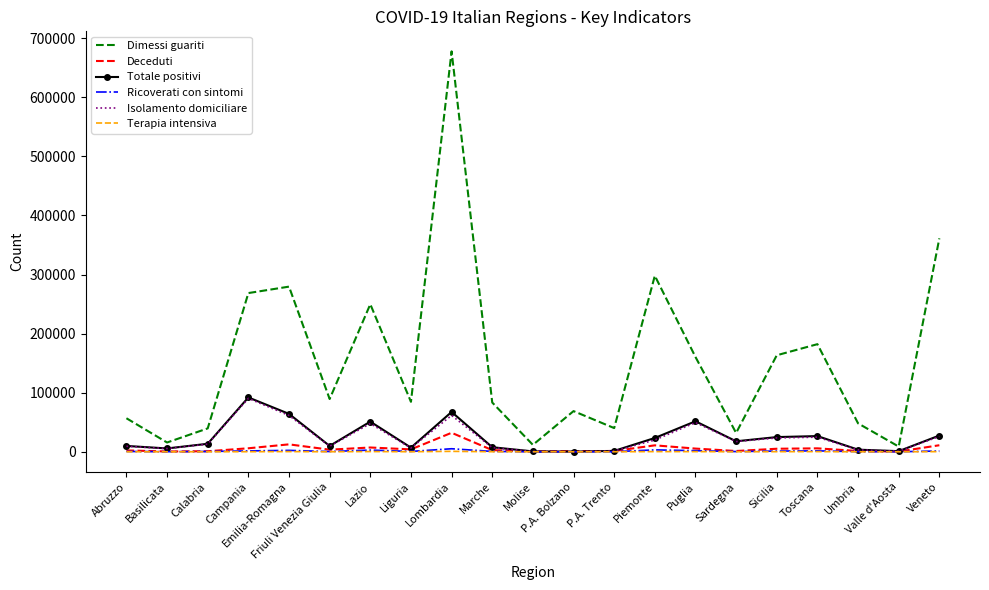

Which series has the largest total across all categories?

Dimessi guariti